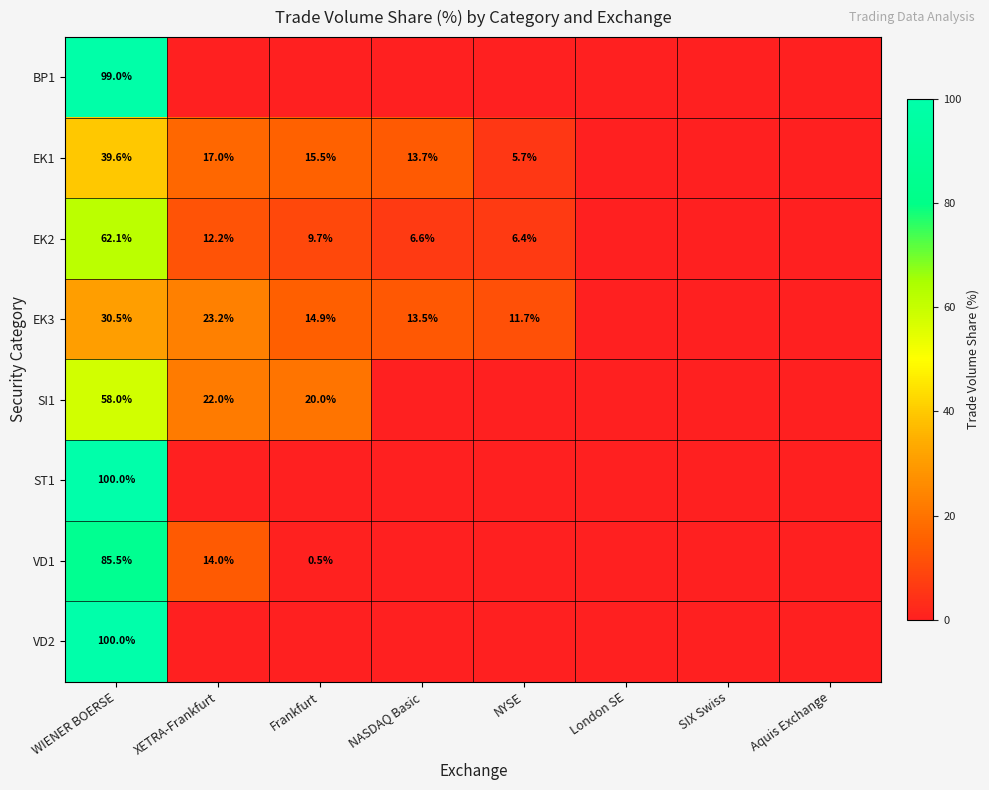

The value of EK3 at WIENER BOERSE is 15.8. True or false?

False